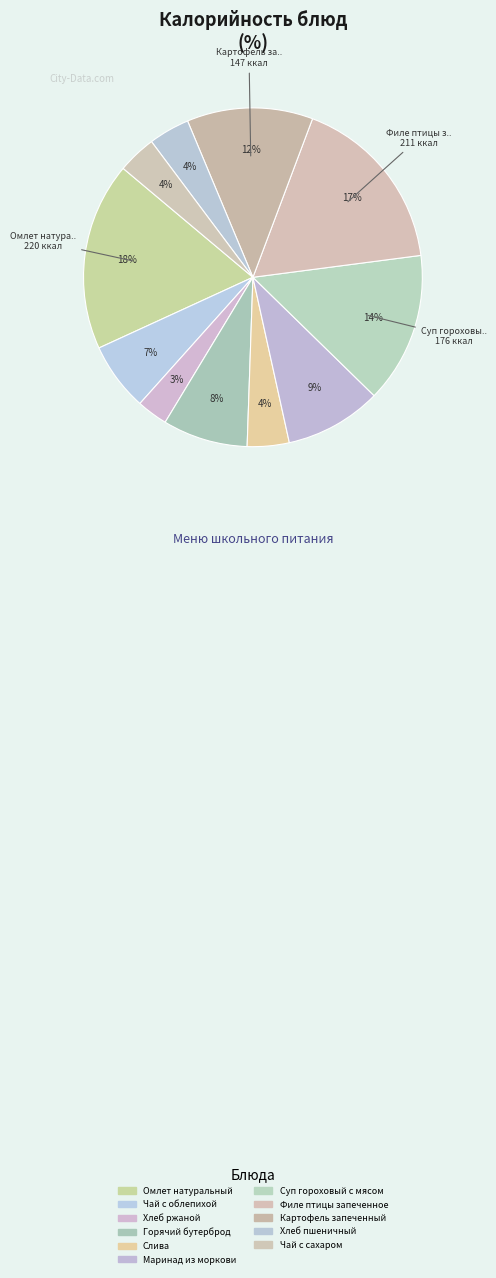

How many slices are in this pie chart?

11